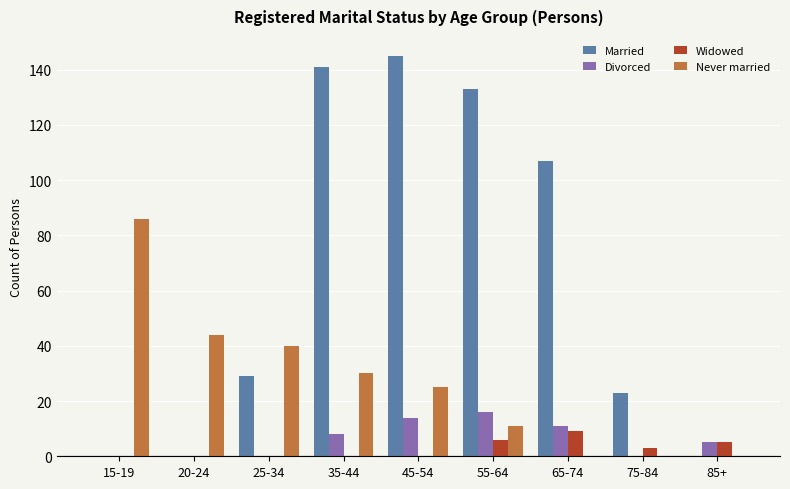

How many distinct data groups are displayed?

4